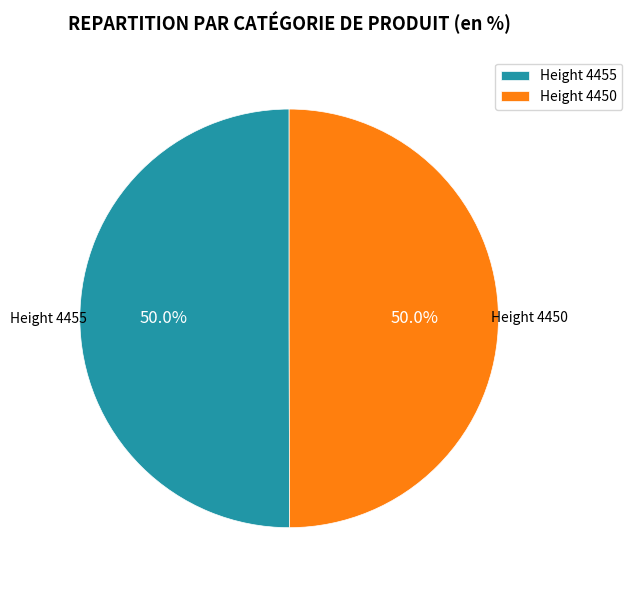

Combined, do Height 4455 and Height 4450 account for over 50%?

Yes